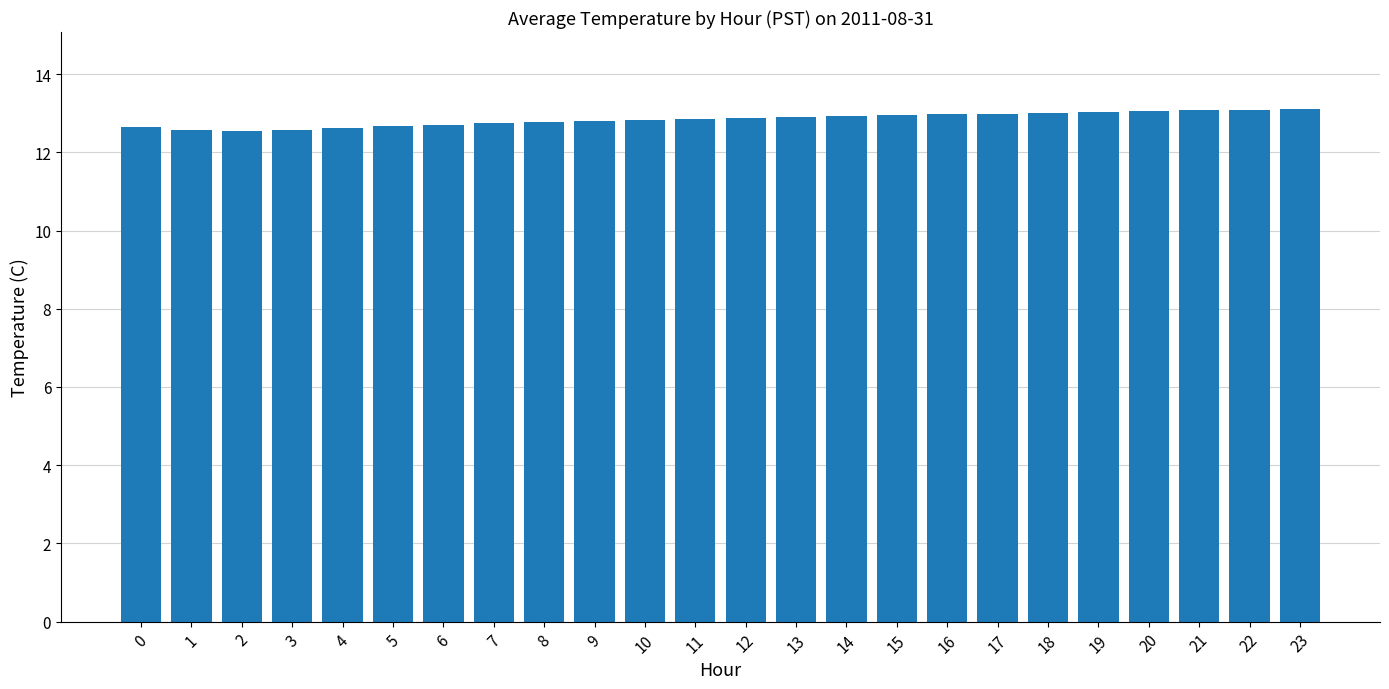

Approximately how many times larger is the value at 11 compared to 9?

1.0